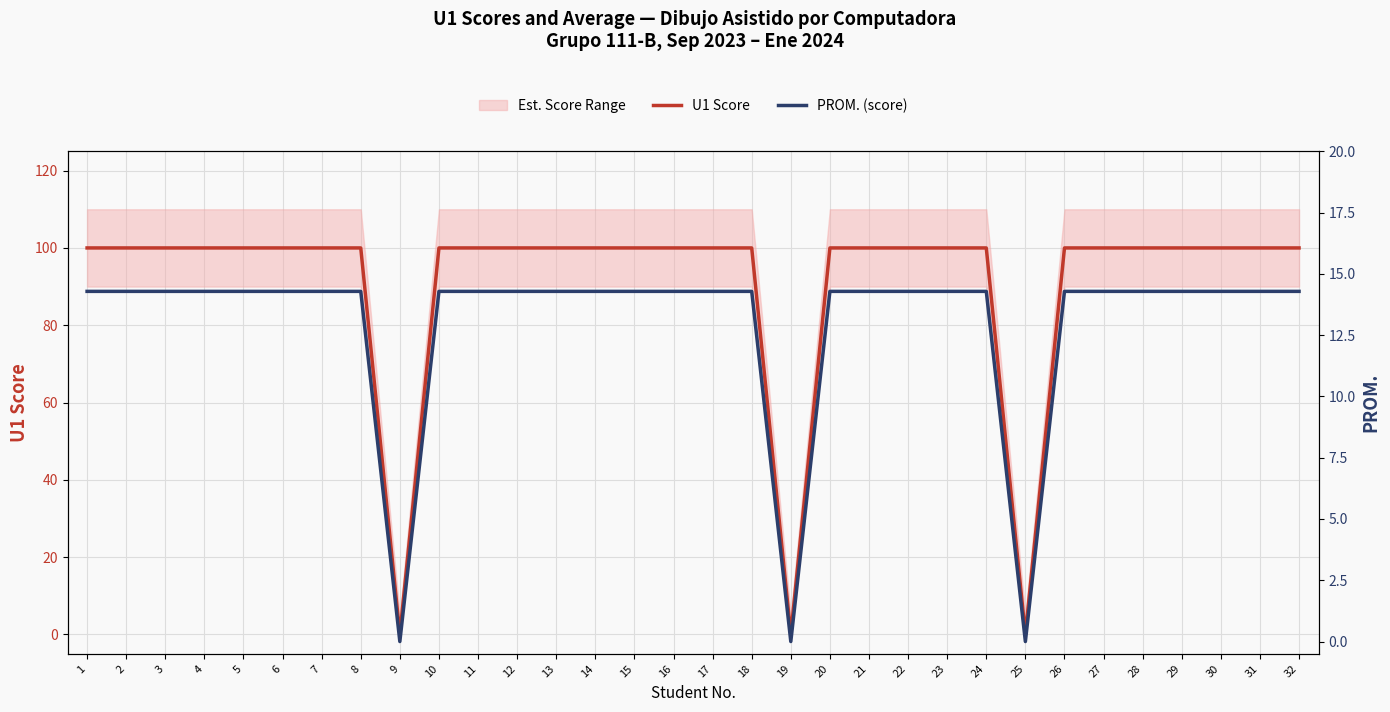

List the labels in order of U1 Score value, smallest first.

9, 19, 25, 1, 2, 3, 4, 5, 6, 7, 8, 10, 11, 12, 13, 14, 15, 16, 17, 18, 20, 21, 22, 23, 24, 26, 27, 28, 29, 30, 31, 32